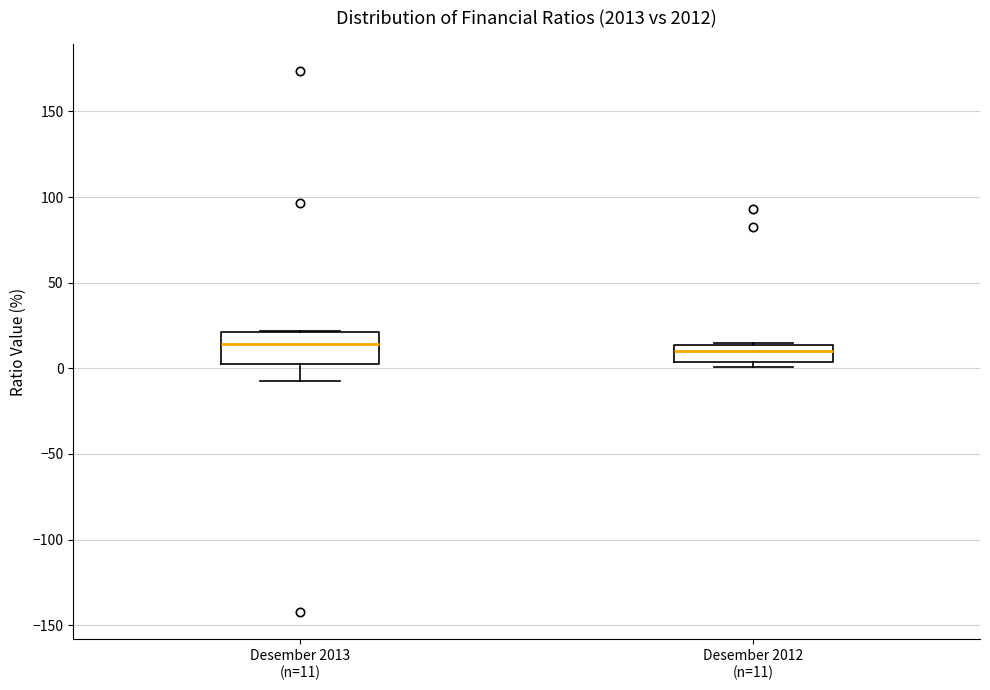

Reading left to right, transcribe this box plot: for each box, give where its median line is, the range the box spans, and where its two whiskers end, as read against the y-axis. The values are not printed on the chart, so give them approximately, as read against the axis.

Desember 2013 (n=11): median 15, box 5 to 20, whiskers -10 to 20
Desember 2012 (n=11): median 10, box 5 to 15, whiskers 0 to 15